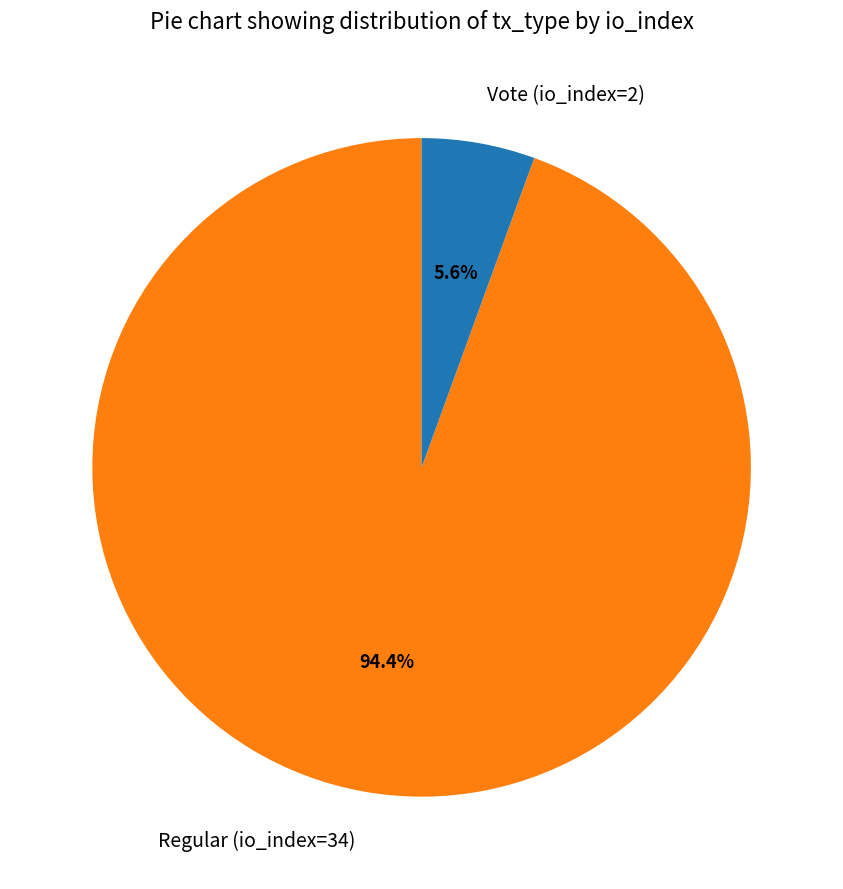

Which slice represents more than half of the pie?

Regular (io_index=34)